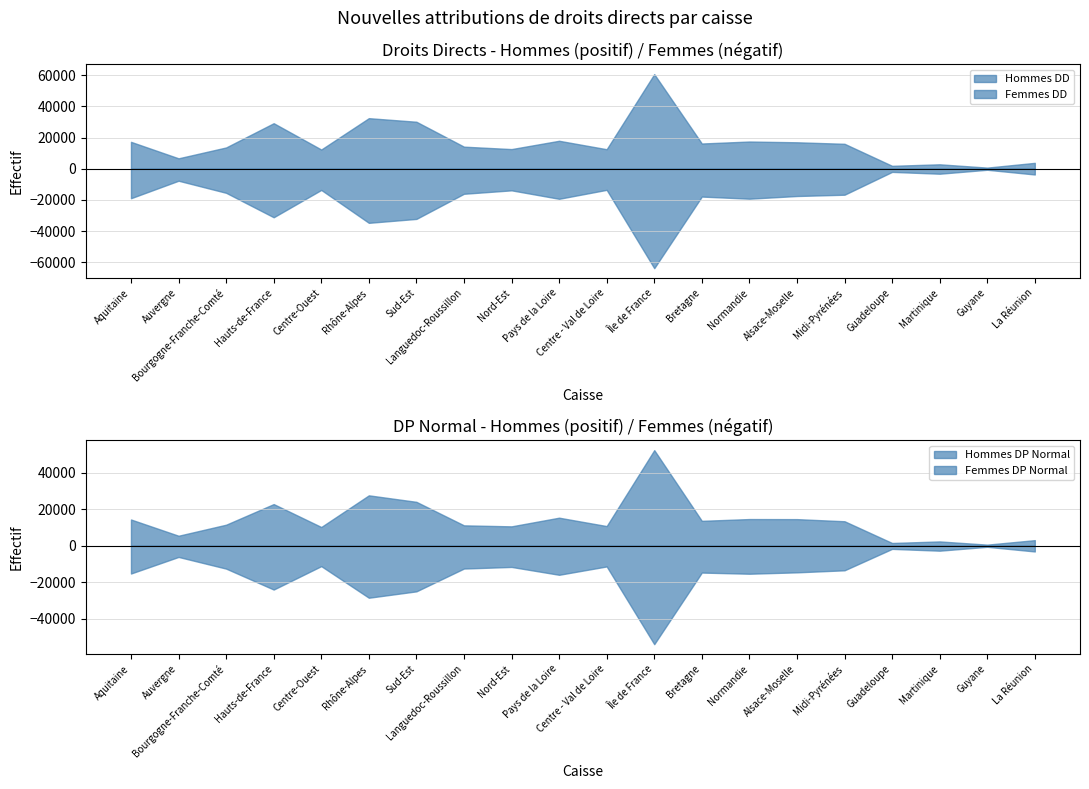

Is it true that Hommes DD equals 12356 at Centre-Ouest?

True